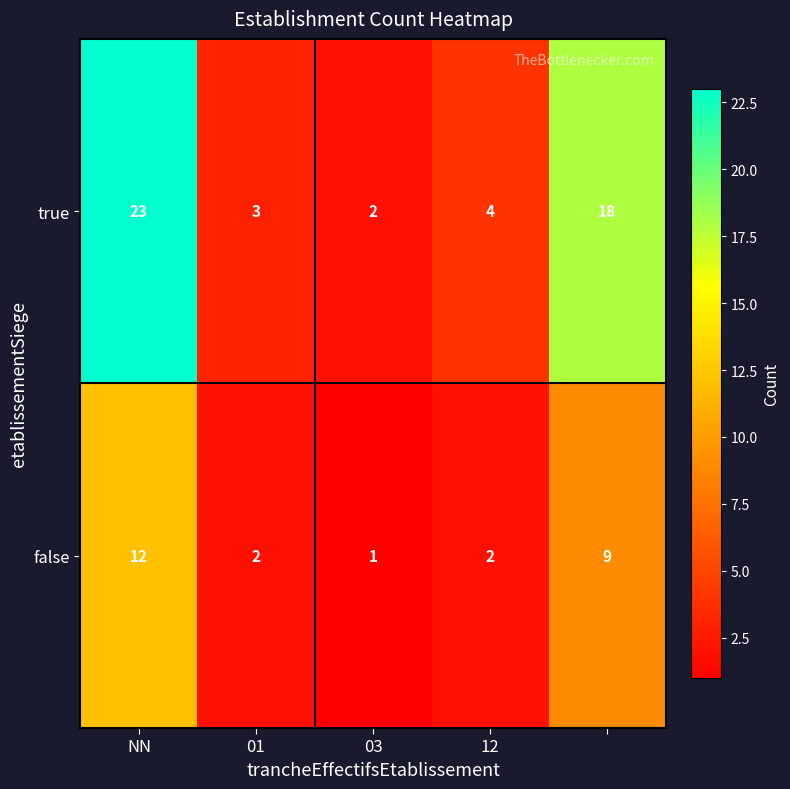

What is the difference between the maximum and second lowest values in the false series?

10